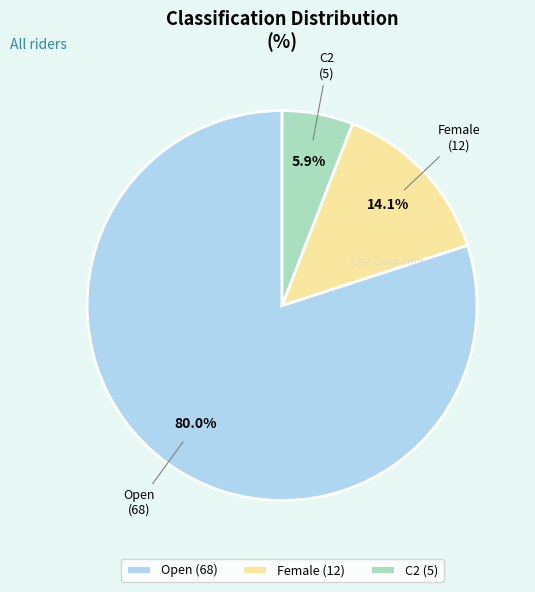

Combined, what portion of the pie is Female and C2?

20.0%